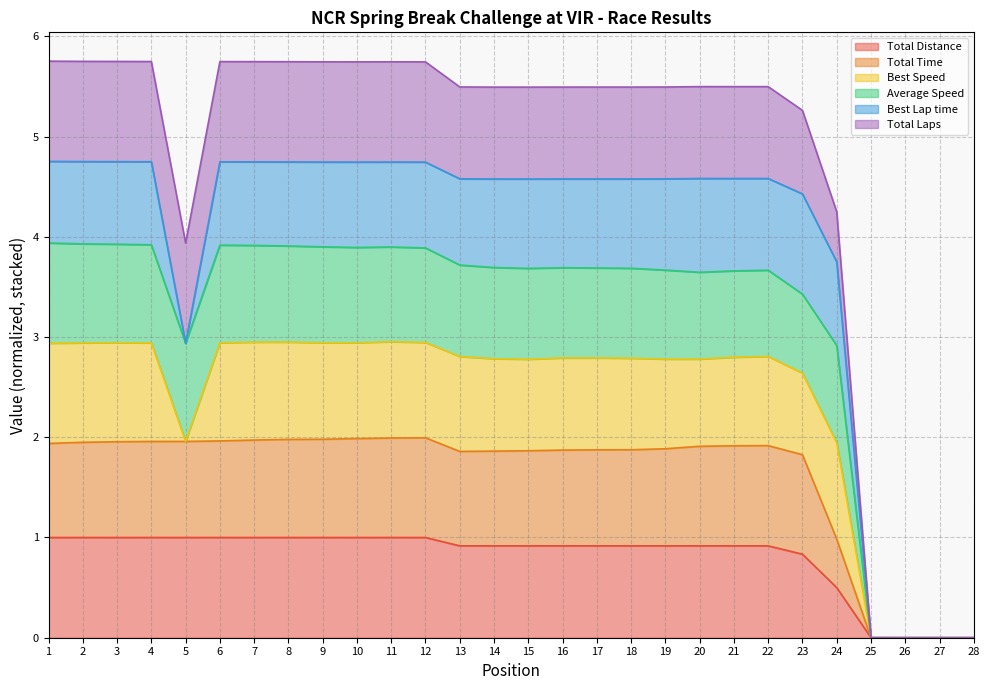

The Total Laps series shows -2.2 at 26. True or false?

False